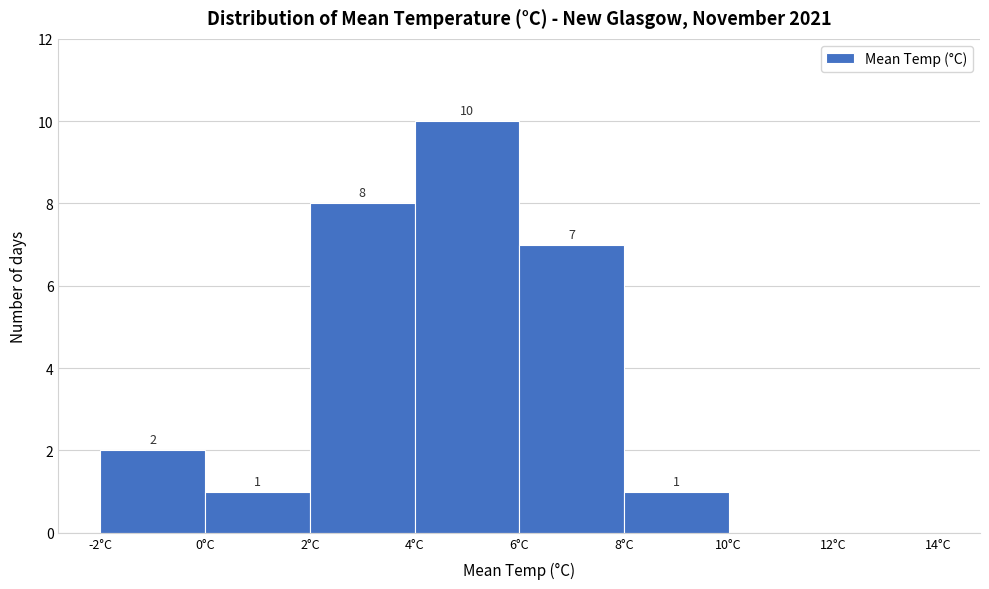

Over which range of the x-axis is the bar tallest?

4 to 6